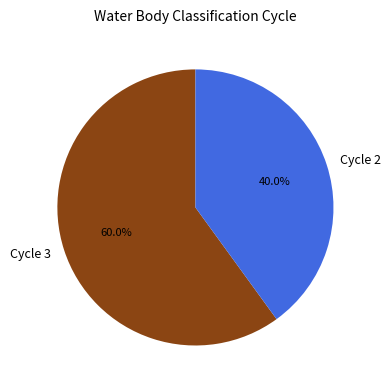

Is it true that Cycle 3 is 60% of the pie?

True